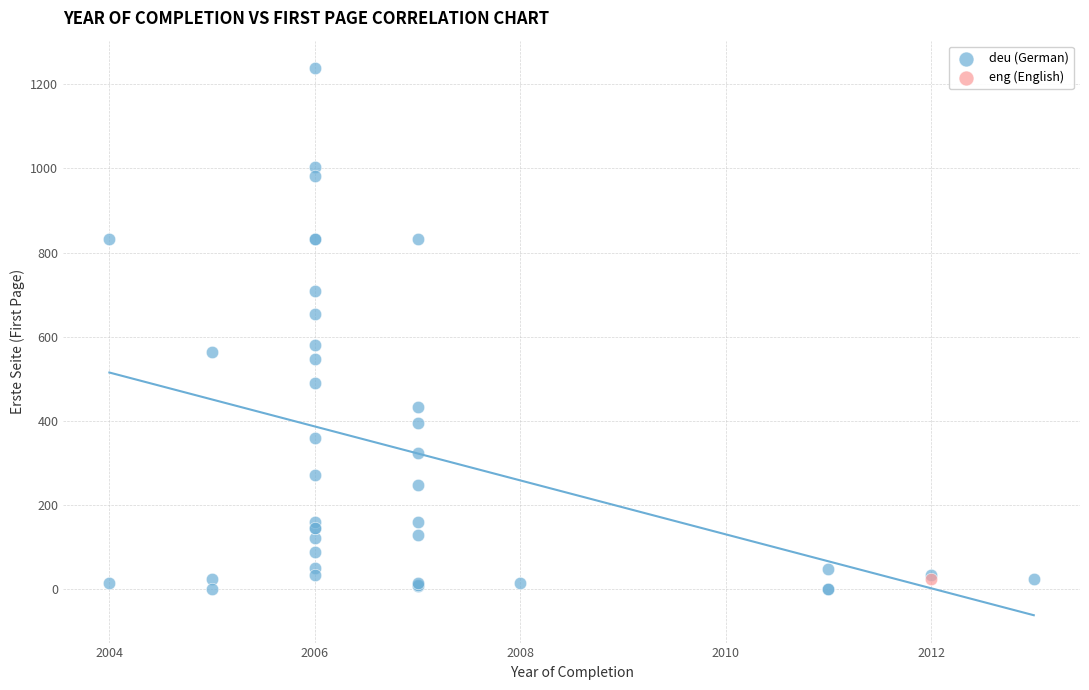

What are all the series names shown in the legend?

deu (German), eng (English)